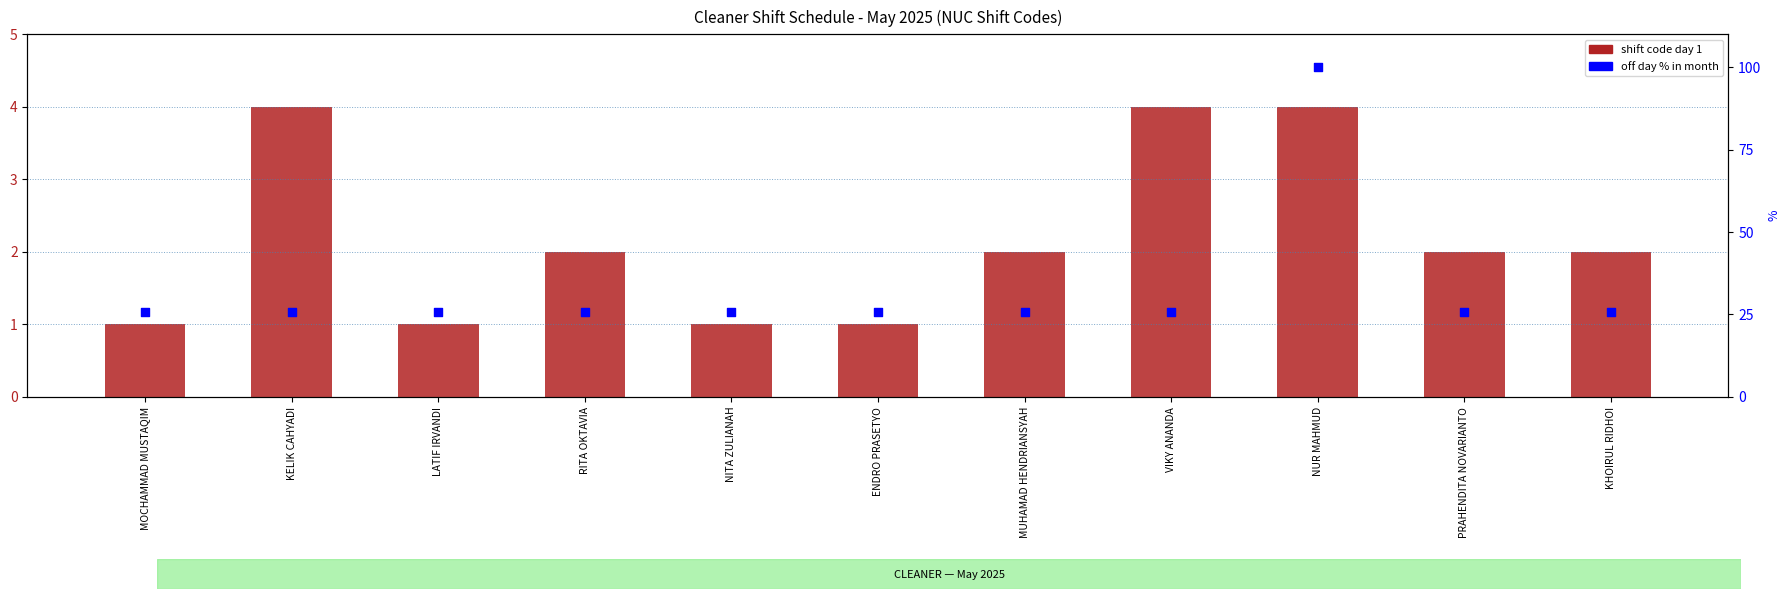

Which series has the largest total across all categories?

off day % in month